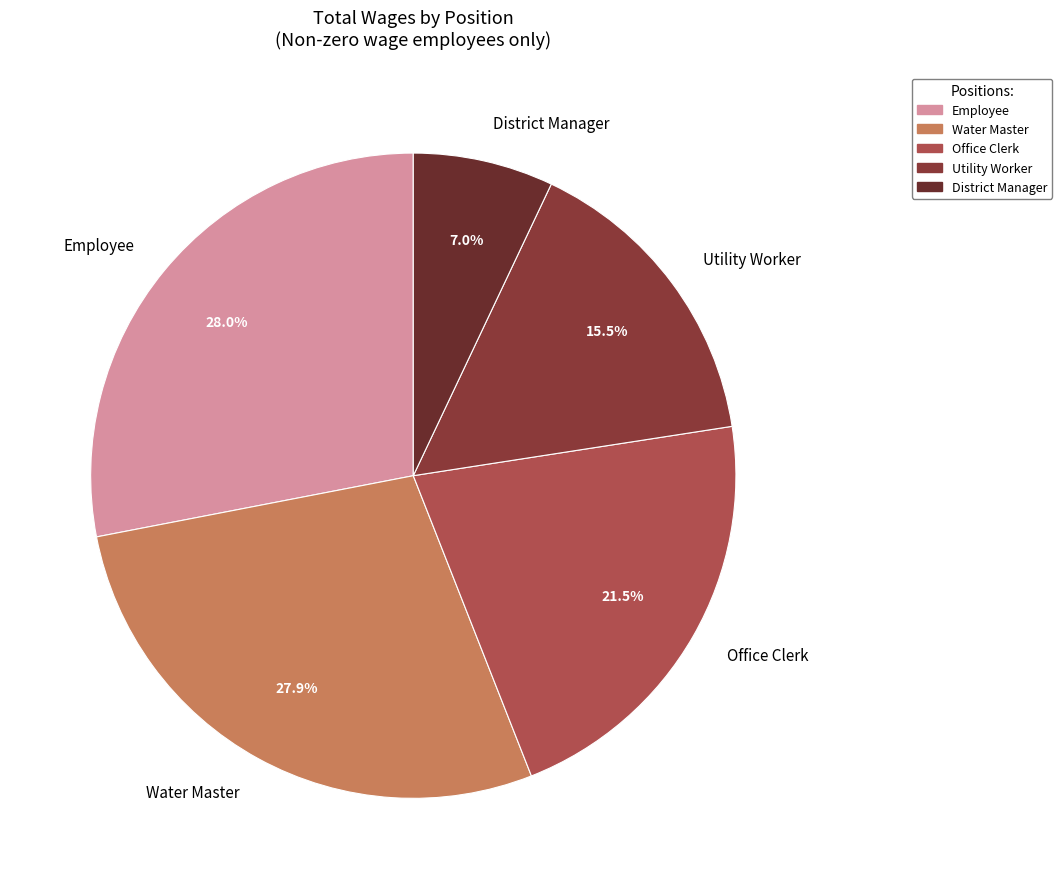

What portion of the pie excludes Office Clerk?

78.5%